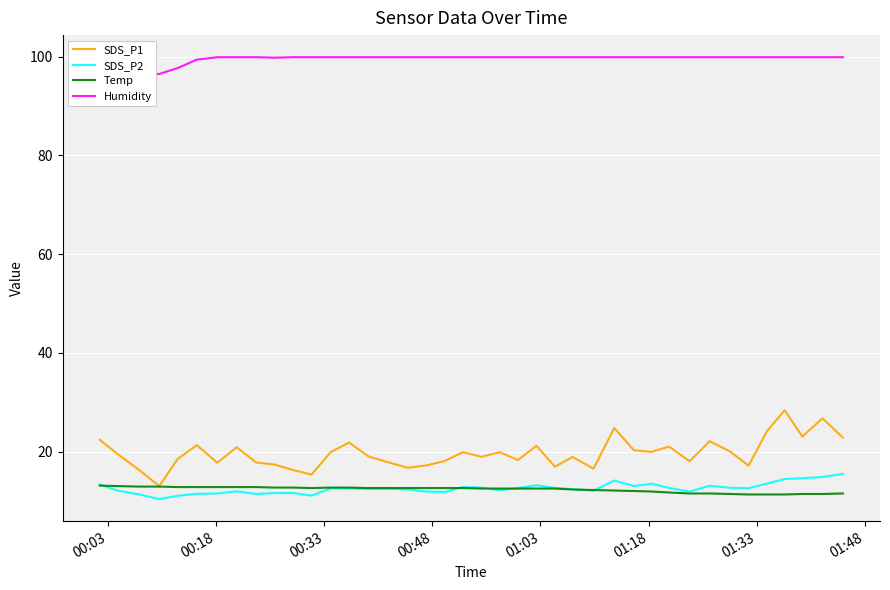

What is the difference between the second highest and minimum values in the SDS_P2 series?

4.5